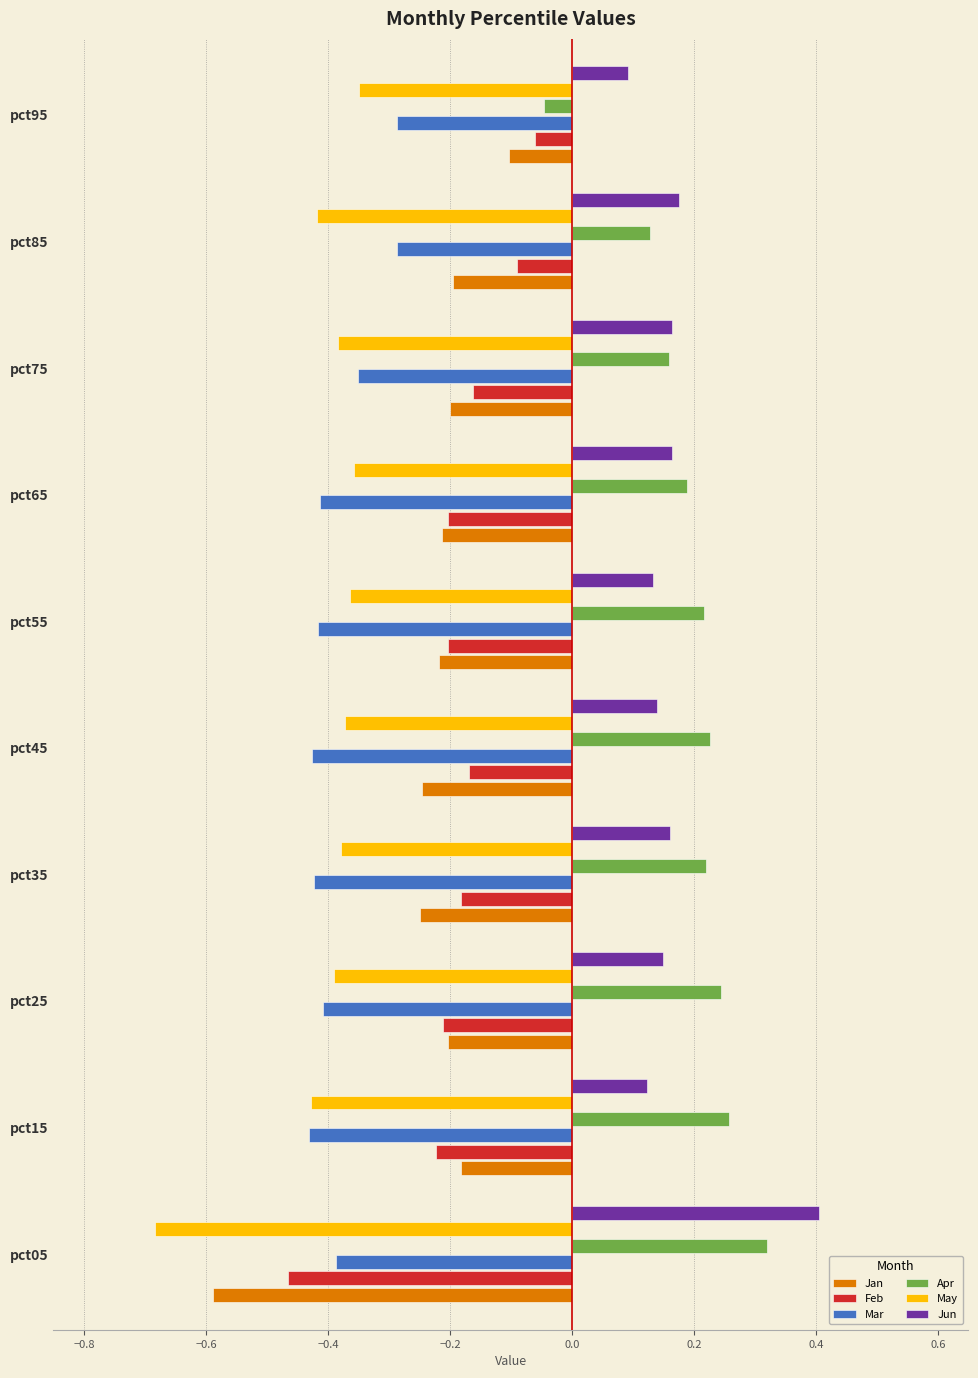

At which category does the chart reach its peak across all series?

pct05